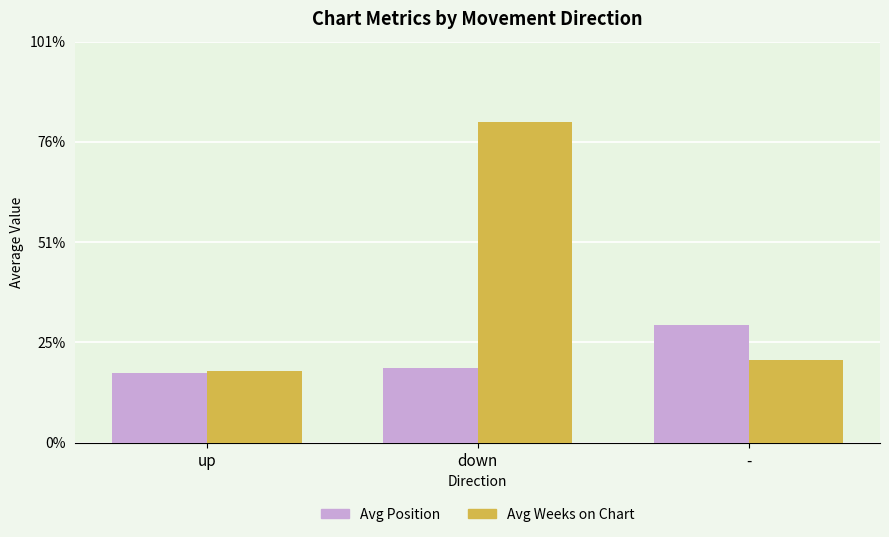

Which label corresponds to the smallest value in the chart?

up